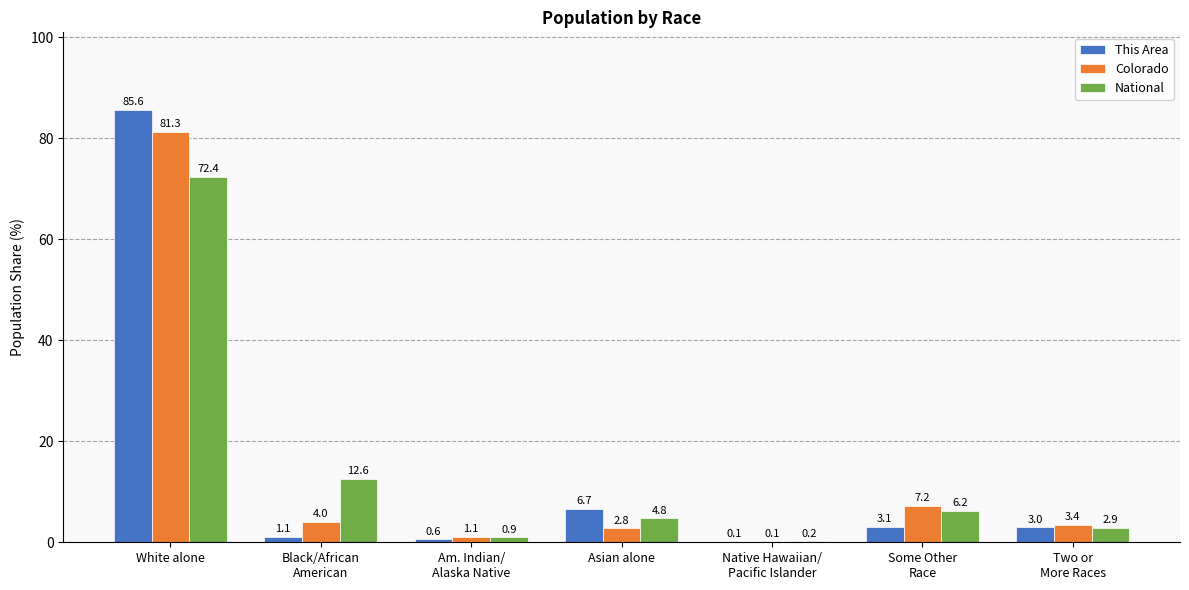

True or false: National has a value of 2.7 at Black/African
American.

False